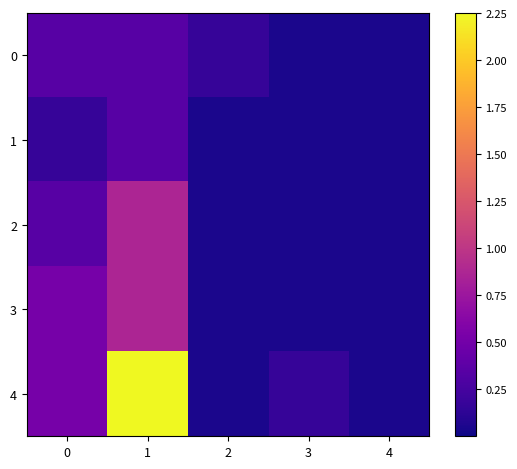

Which category has the highest value across all series?

1